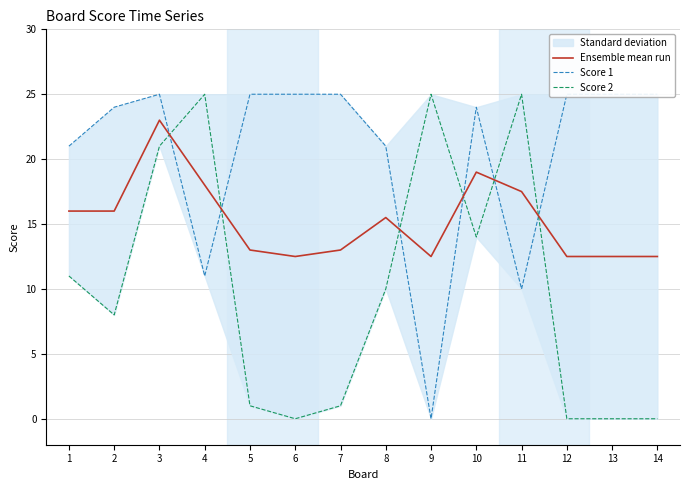

Reading left to right, extract all data points from this chart.

Ensemble mean run: 16.0	16.0	23.0	18.0	13.0	12.5	13.0	15.5	12.5	19.0	17.5	12.5	12.5	12.5
Score 1: 21.0	24.0	25.0	11.0	25.0	25.0	25.0	21.0	0.0	24.0	10.0	25.0	25.0	25.0
Score 2: 11.0	8.0	21.0	25.0	1.0	0.0	1.0	10.0	25.0	14.0	25.0	0.0	0.0	0.0